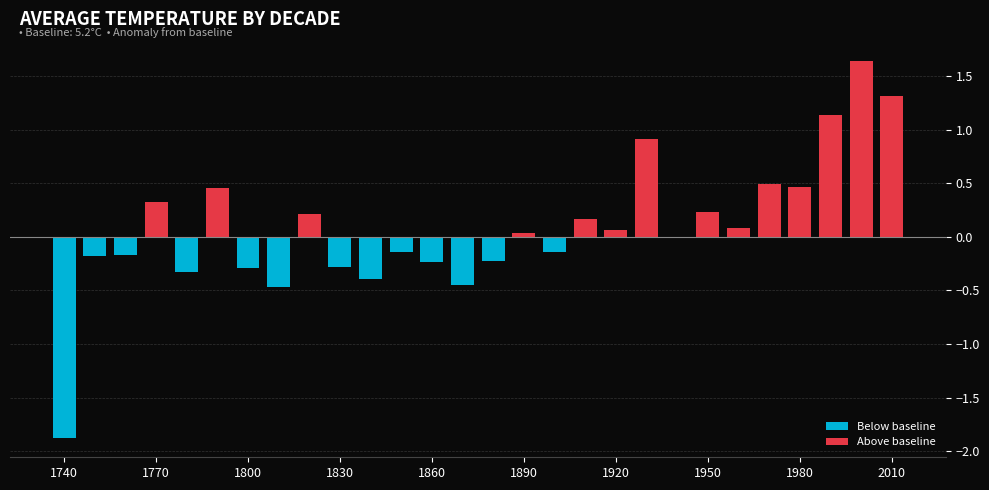

Reading right to left, list all the values displayed in this chart.

Below baseline: 0.0	0.0	0.0	0.0	0.0	0.0	0.0	-0.0	0.0	0.0	0.0	-0.1	0.0	-0.2	-0.5	-0.2	-0.1	-0.4	-0.3	0.0	-0.5	-0.3	0.0	-0.3	0.0	-0.2	-0.2	-1.9
Above baseline: 1.3	1.6	1.1	0.5	0.5	0.1	0.2	0.0	0.9	0.1	0.2	0.0	0.0	0.0	0.0	0.0	0.0	0.0	0.0	0.2	0.0	0.0	0.5	0.0	0.3	0.0	0.0	0.0